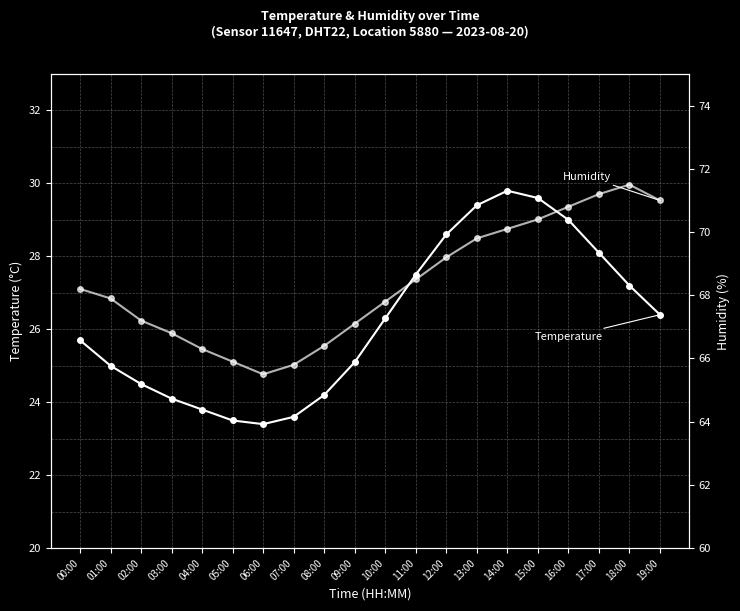

Which category has the highest value in the Humidity series?

18:00